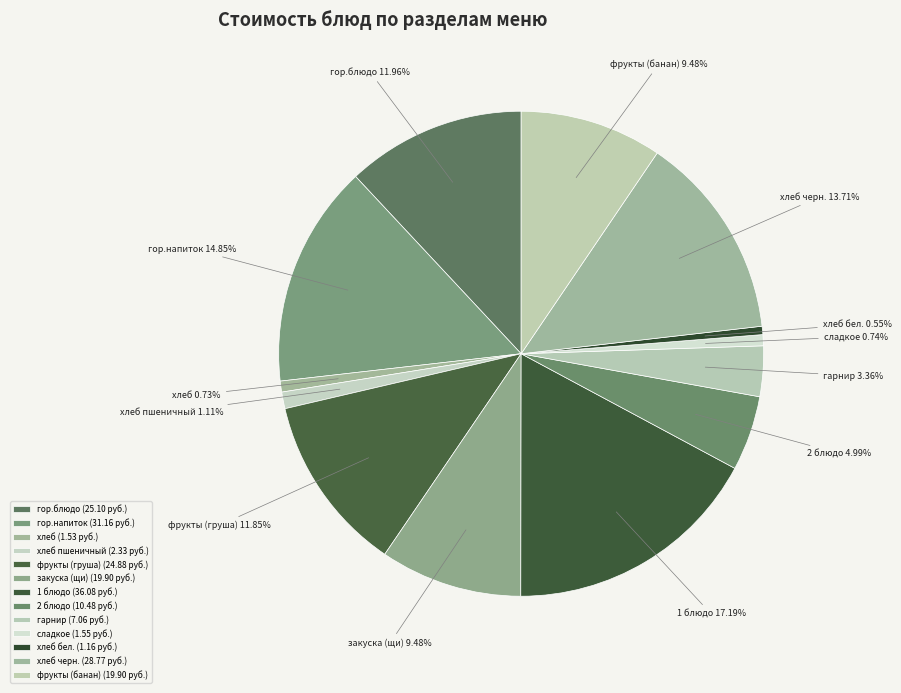

To the nearest percent, what is the difference between the 2 блюдо and гор.напиток slice percentages?

10%